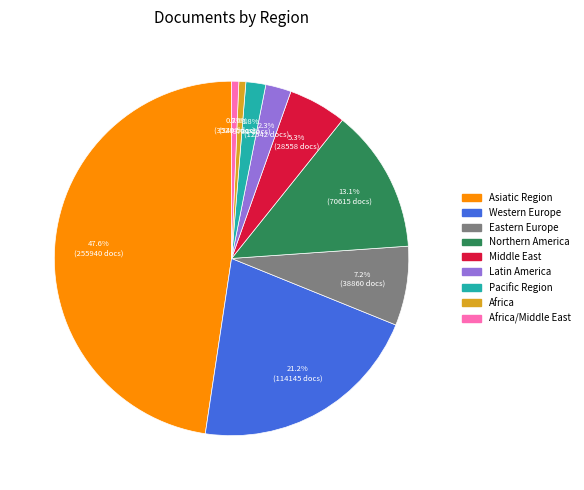

Is there any slice that represents more than half of the pie?

No